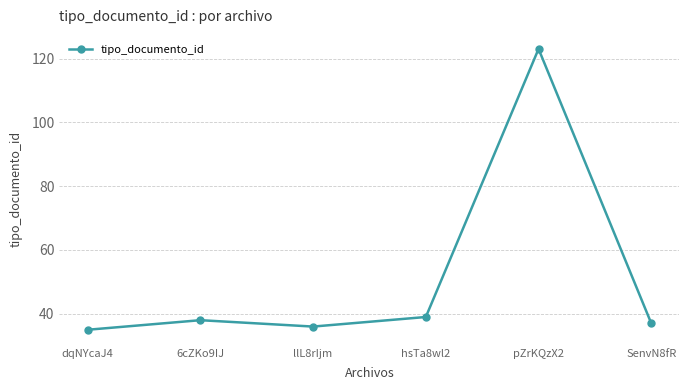

What is the difference between the values at SenvN8fR and hsTa8wl2?

2